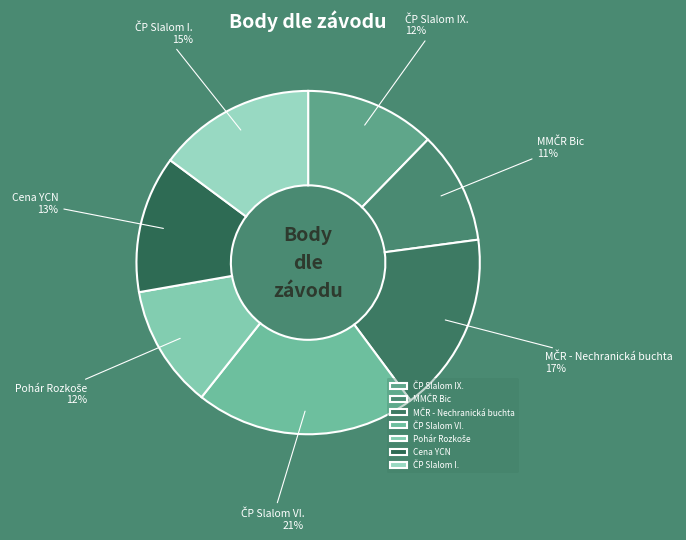

To the nearest percent, what is the average slice percentage?

14%